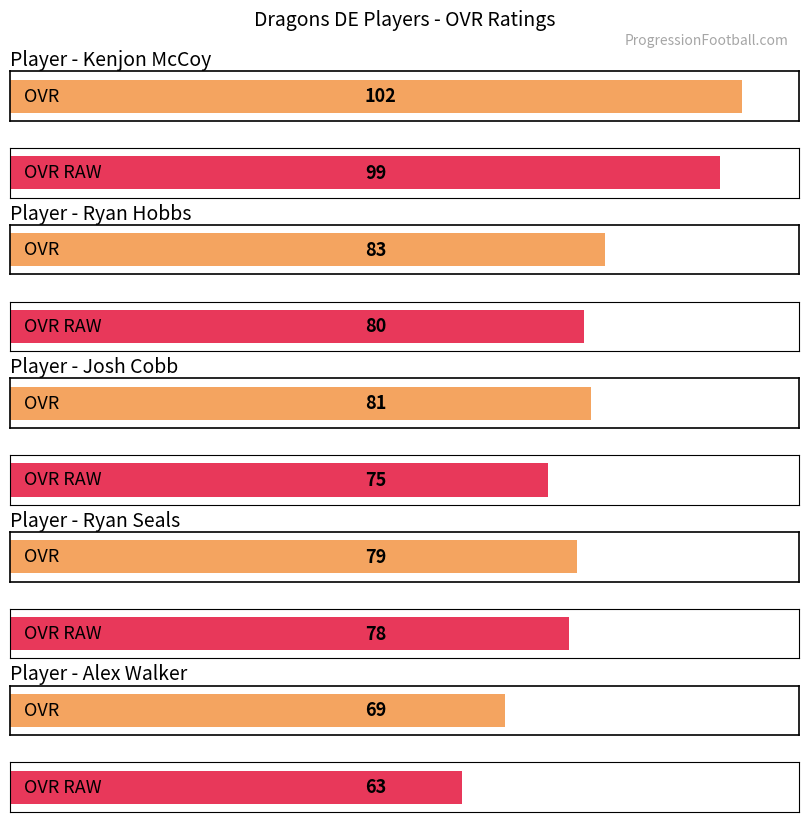

Which series has the largest total across all categories?

ovr